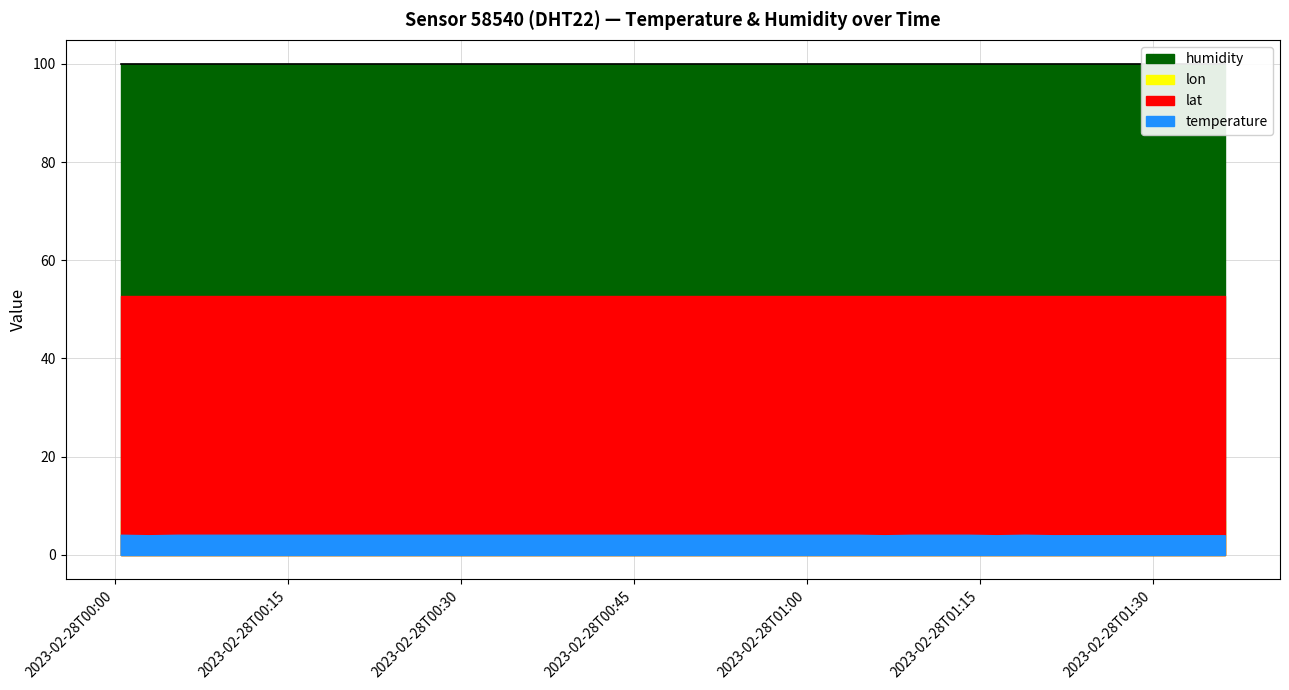

What are all the series names shown in the legend?

temperature, humidity, lat, lon